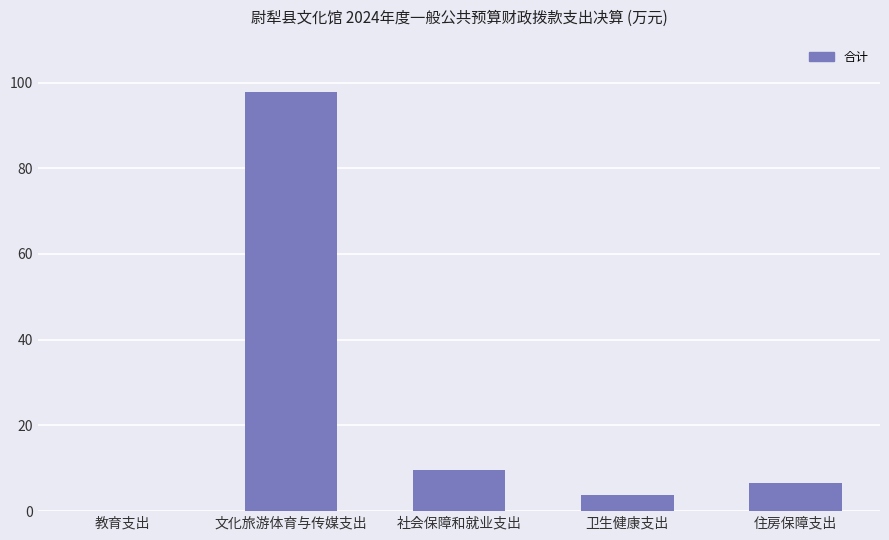

What is the sum of the values at 住房保障支出 and 社会保障和就业支出?

16.2